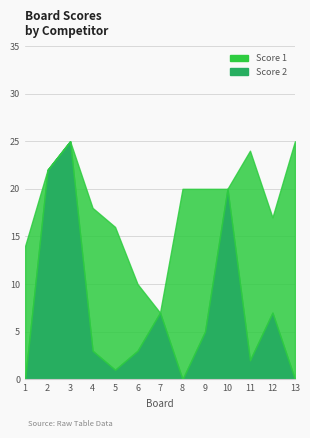

Reading left to right, list all the values displayed in this chart.

Score 1: 1=14	2=0	3=0	4=15	5=15	6=7	7=0	8=20	9=15	10=0	11=22	12=10	13=25
Score 2: 1=0	2=22	3=25	4=3	5=1	6=3	7=7	8=0	9=5	10=20	11=2	12=7	13=0